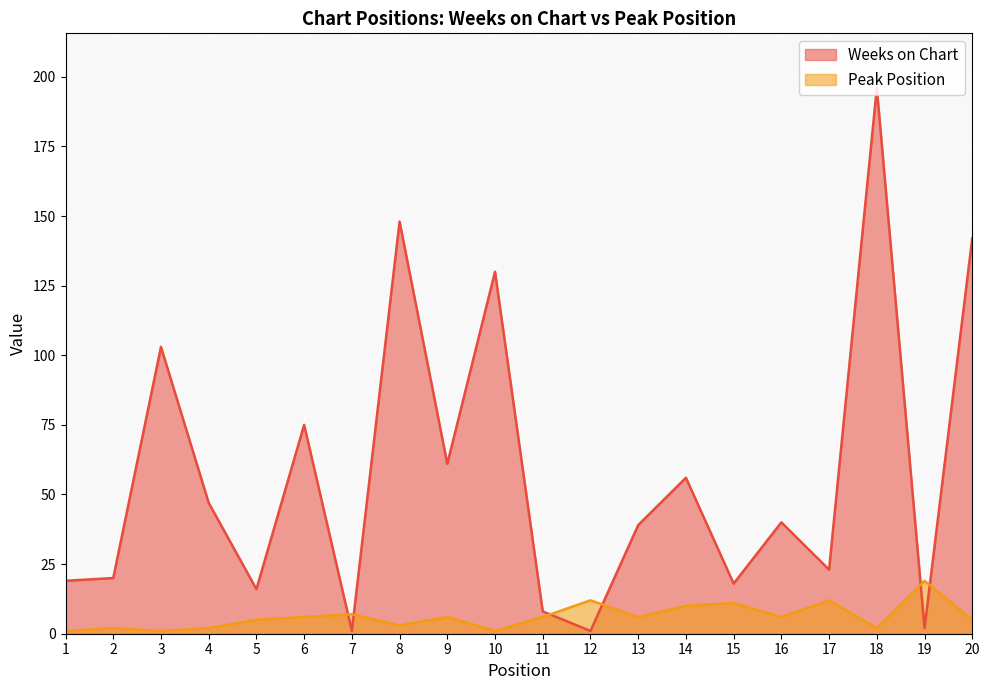

Rank the series at 19 from lowest to highest value.

Weeks on Chart, Peak Position